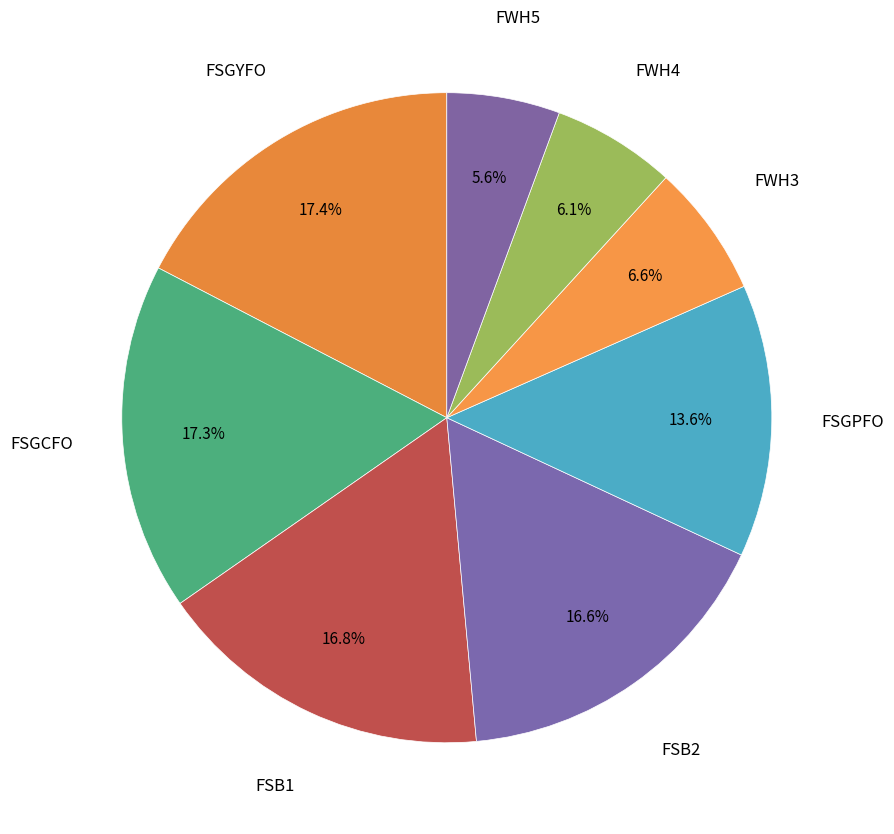

Count the number of slices in the pie.

8